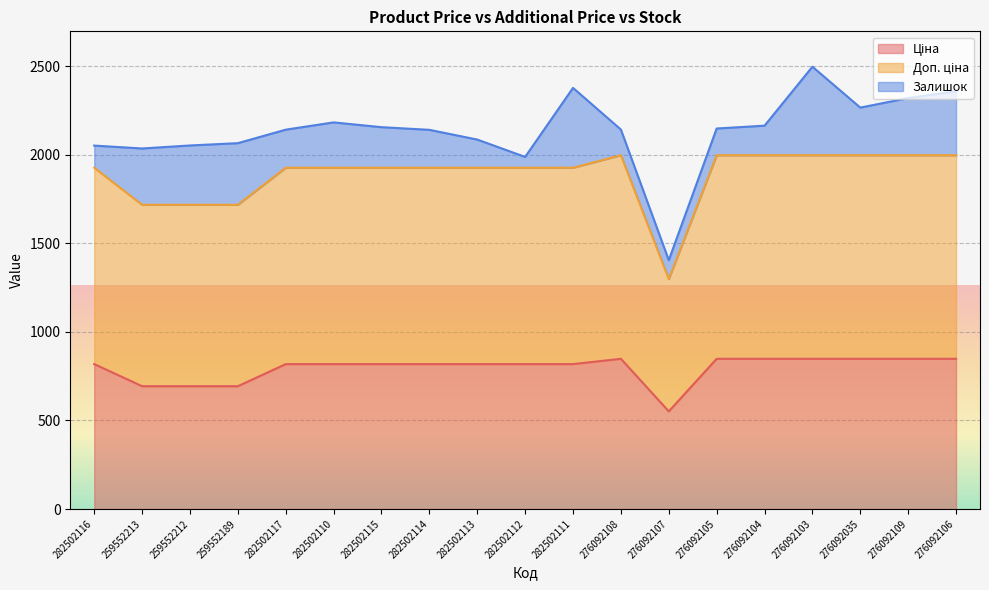

What is the sum of the Ціна values at 259552189 and 282502114?

1512.2